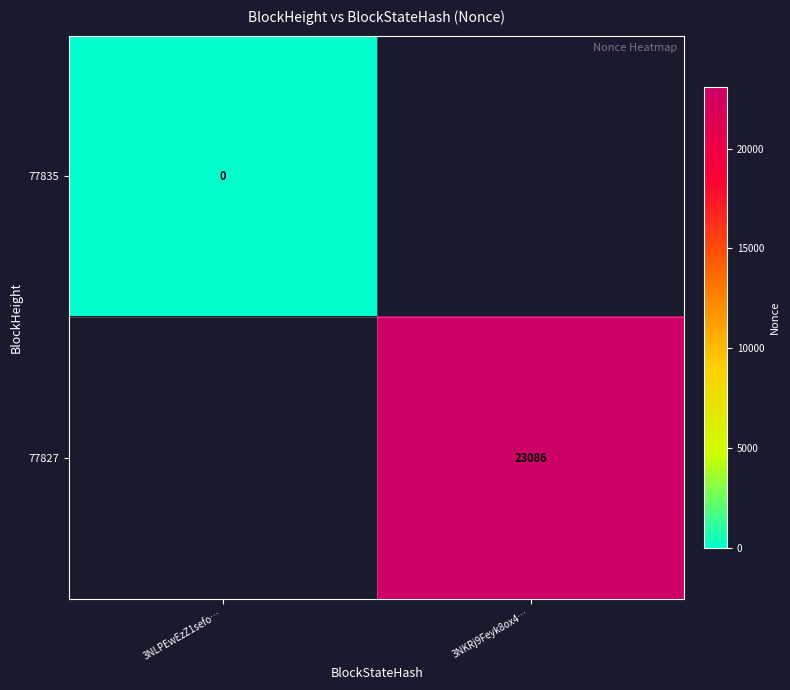

True or false: 77835 has a value of 0.0 at 3NLPEwEzZ1sefo….

True